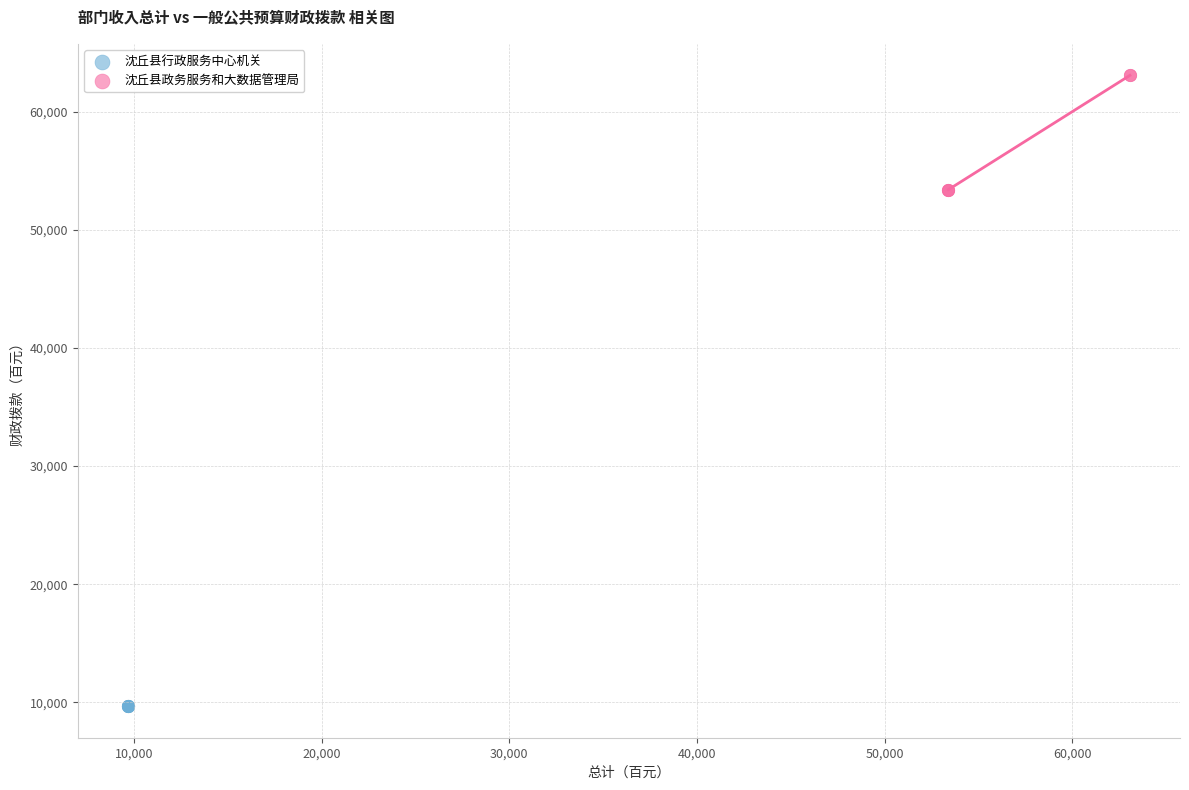

What are all the series names shown in the legend?

沈丘县行政服务中心机关, 沈丘县政务服务和大数据管理局